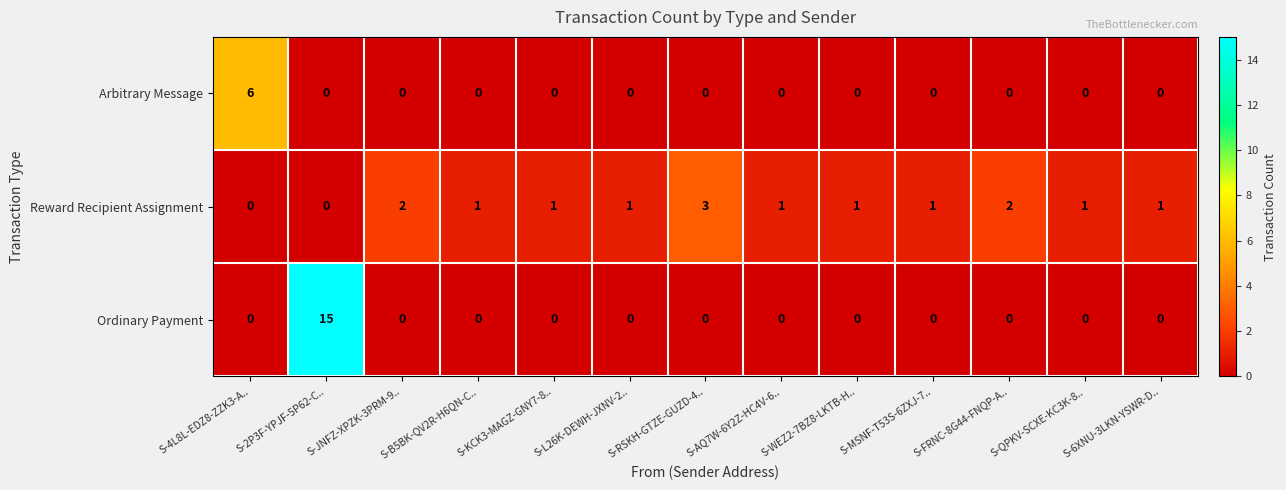

At which category is the sum across all series the highest?

S-2P3F-YPJF-5P62-C..